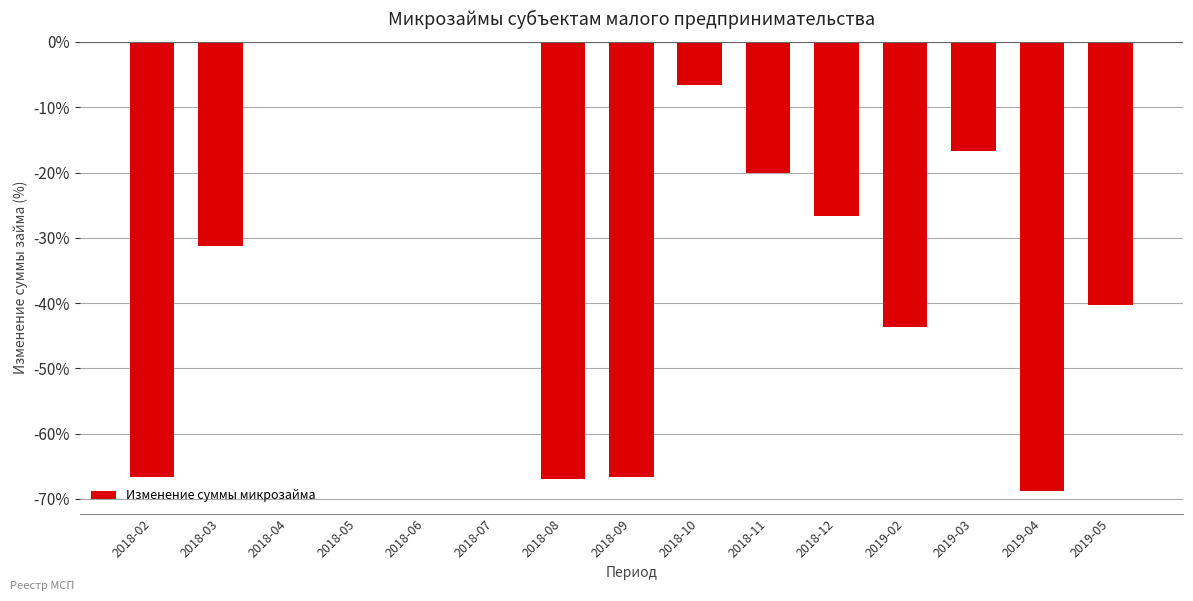

True or false: the data shows 0.0 at 2018-04.

True